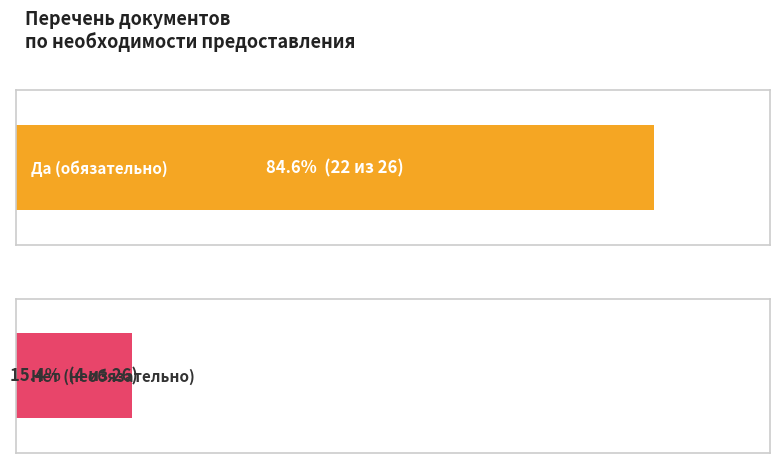

Rank the series at Нет from lowest to highest value.

Нет, Да